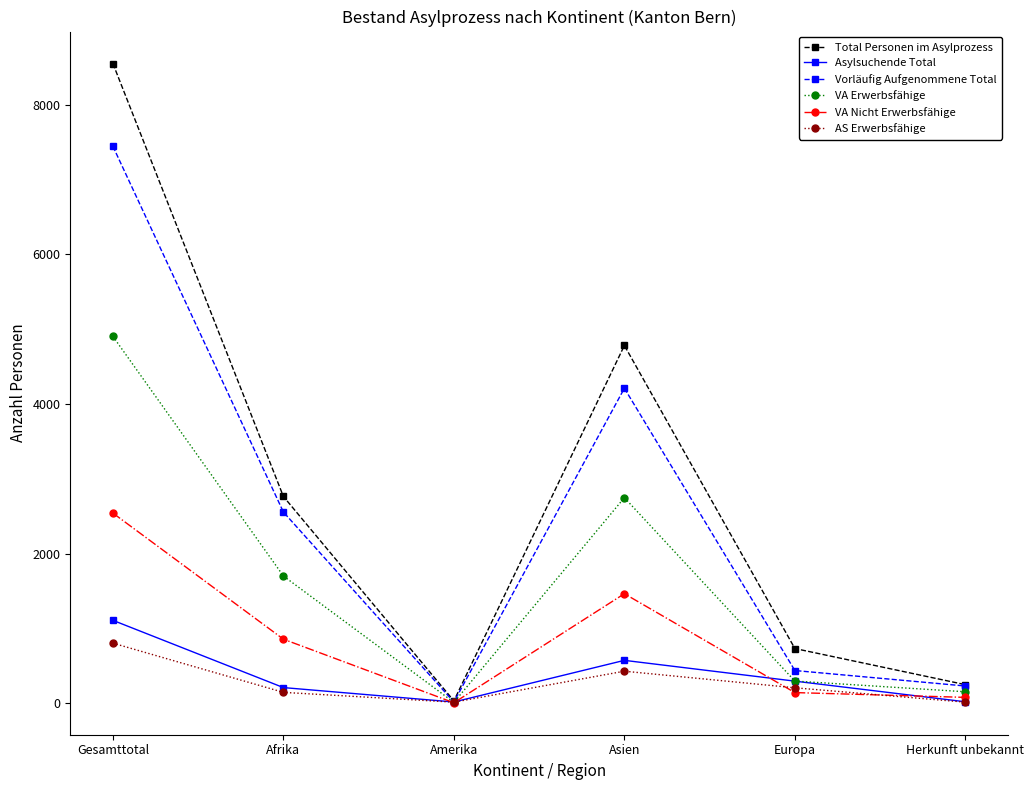

What is the difference between the highest and lowest values at Gesamttotal?

7750